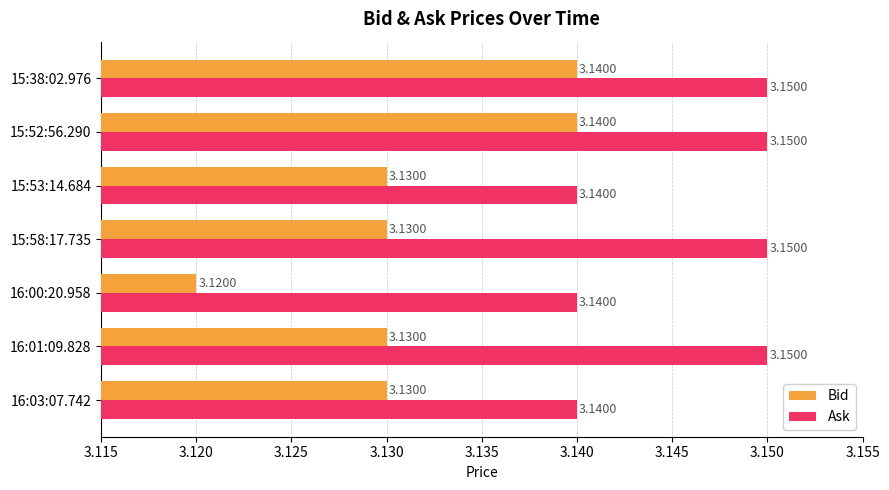

What is the sum of all Bid values?

21.9